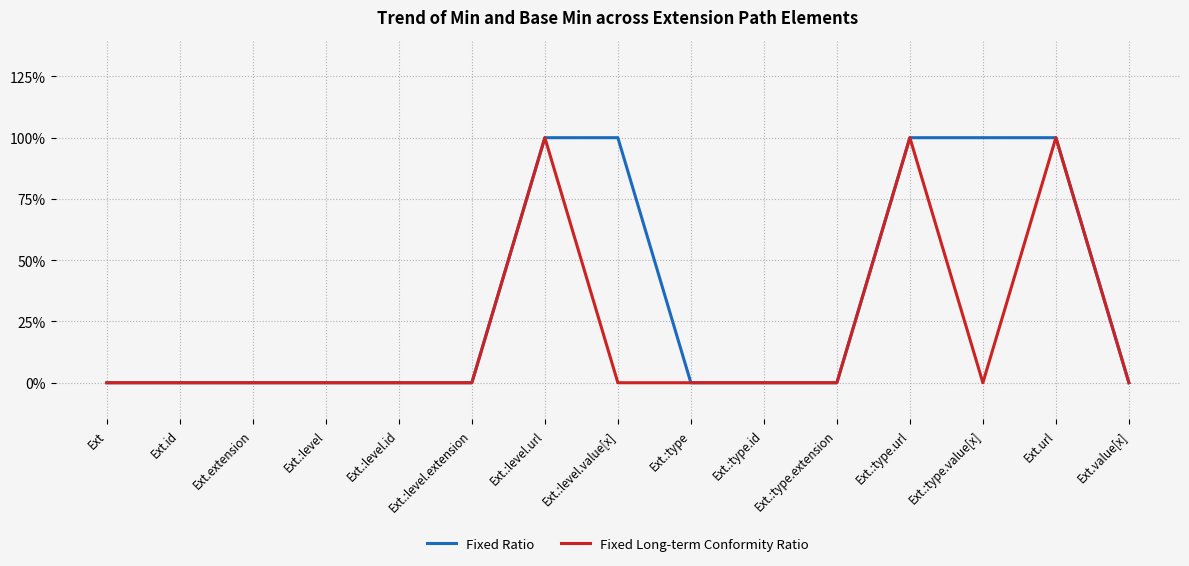

In Fixed Long-term Conformity Ratio, how many points are higher than both neighbors (excluding endpoints)?

3